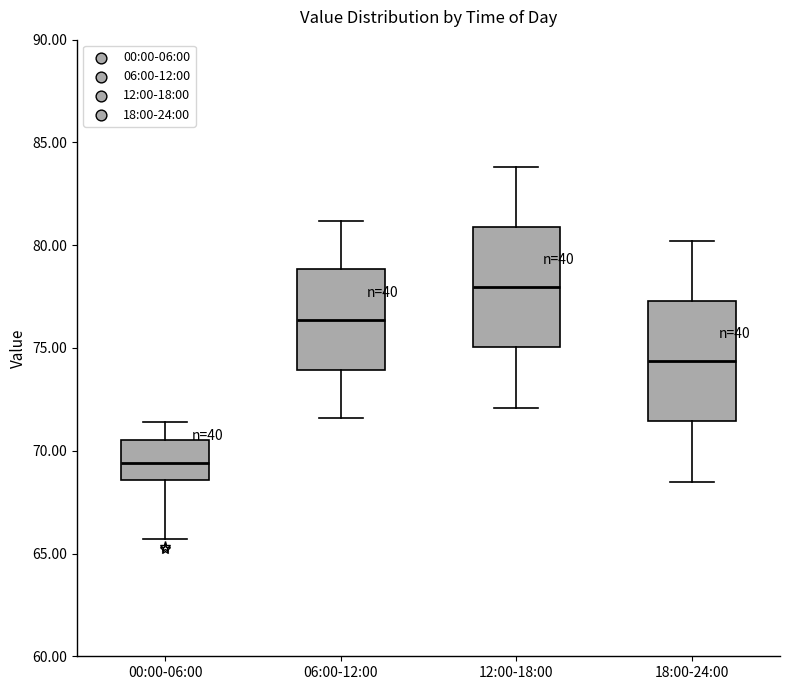

Where is the lower edge of the box for 18:00-24:00 on the y-axis? The values are not printed on the chart, so give them approximately, as read against the axis.

71.5